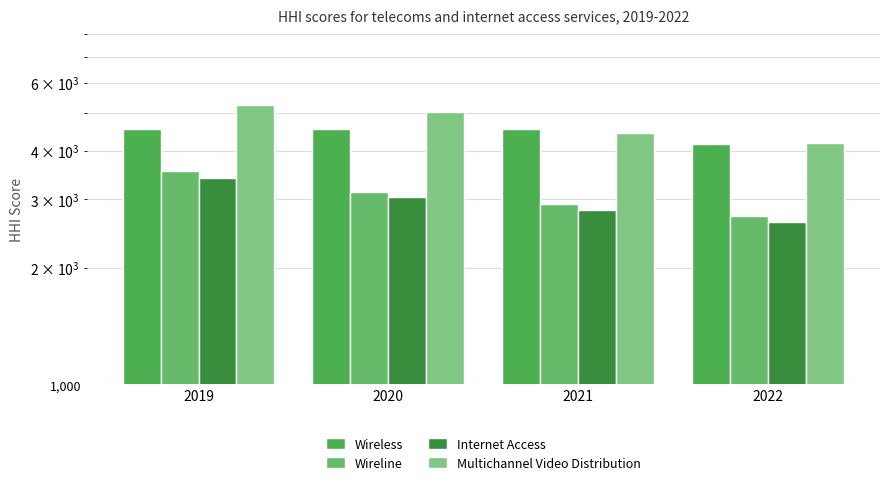

How many data points in Wireless are less than 4556?

2